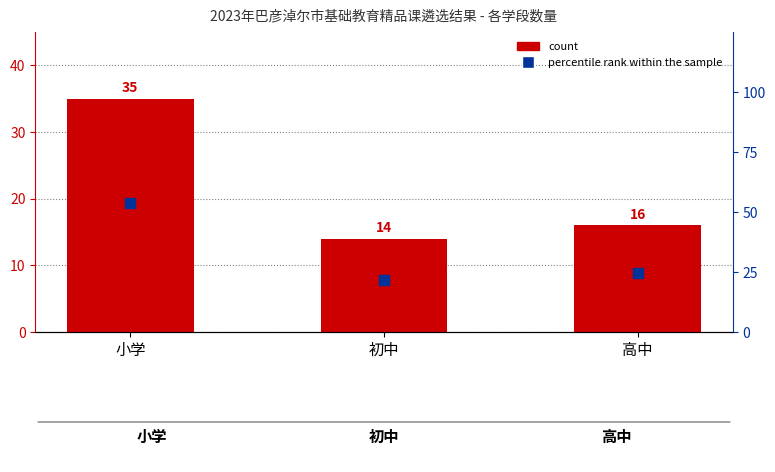

Is the value of percentile rank within the sample at 初中 greater than the value of count at 初中?

Yes